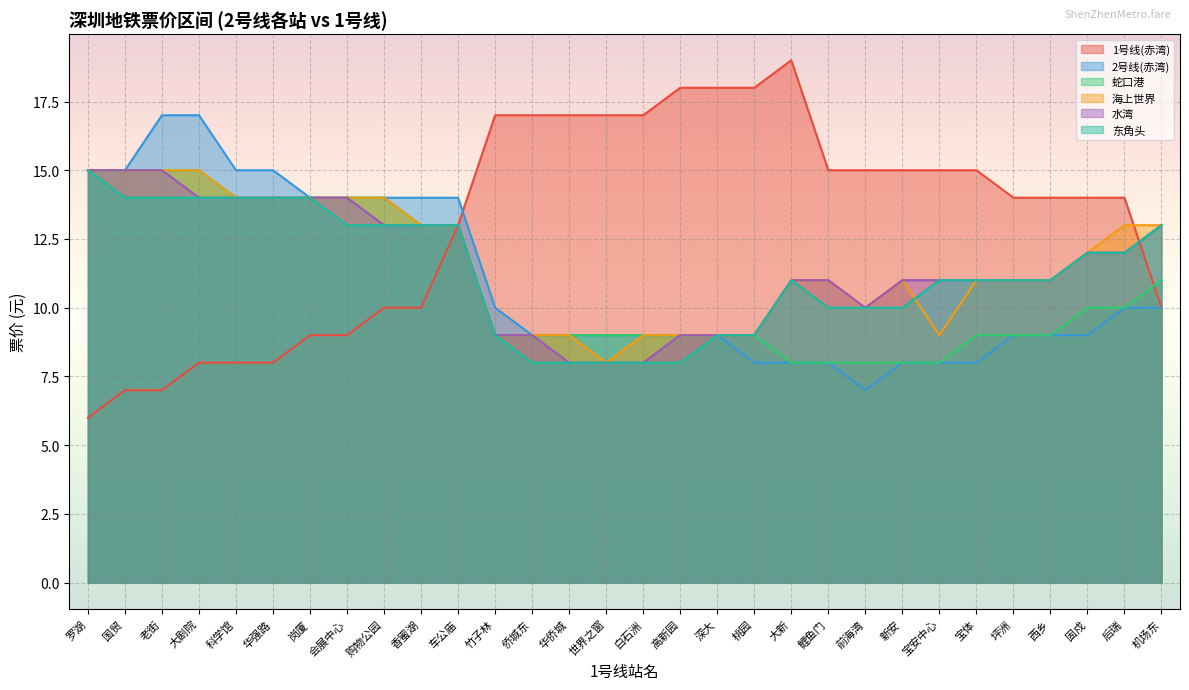

What is the maximum value shown in the chart?

19